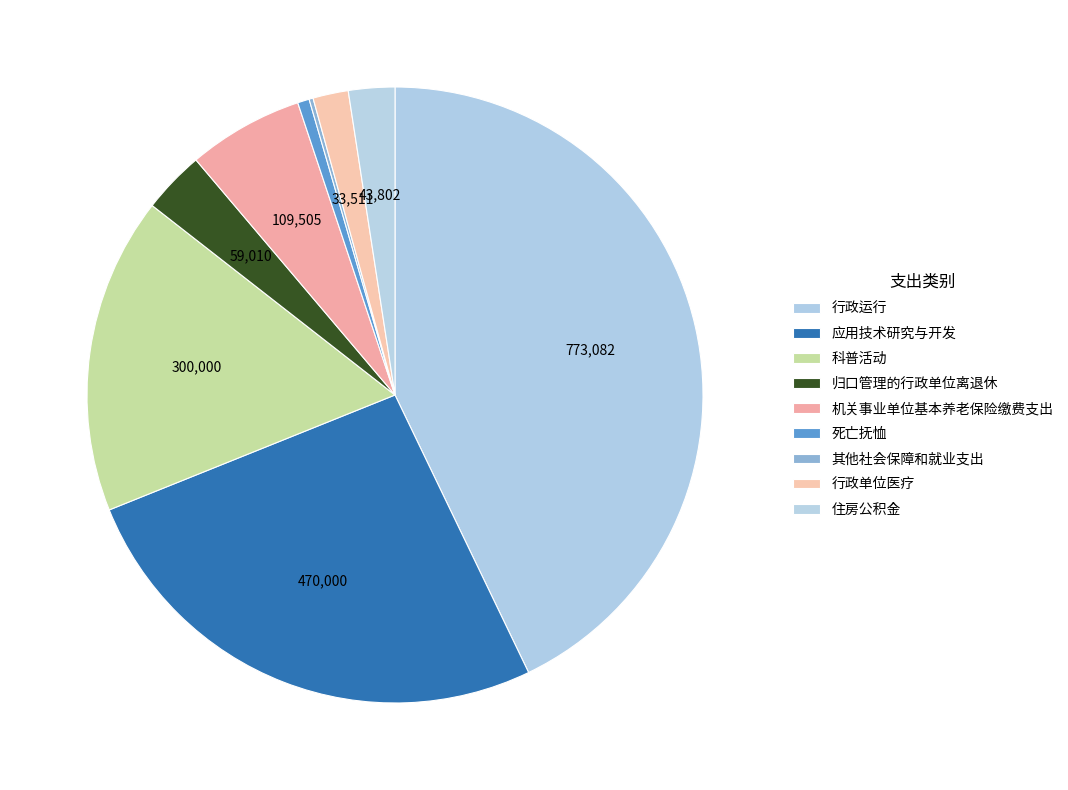

What portion of the pie excludes 归口管理的行政单位离退休?

96.7%